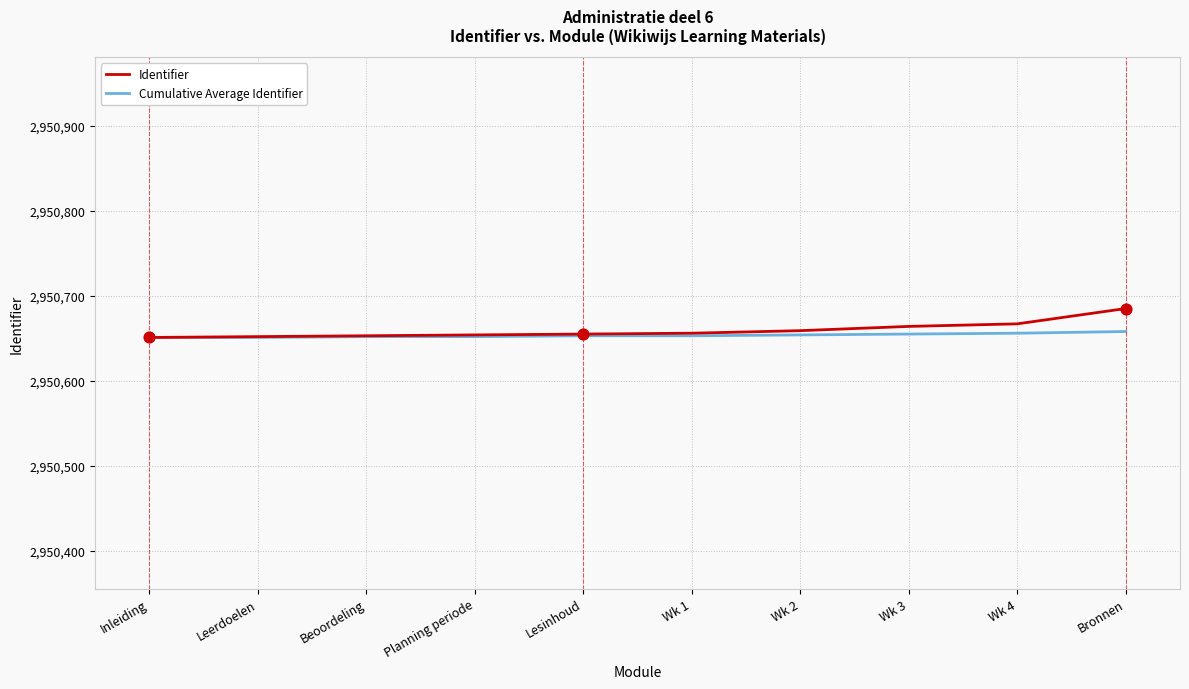

What is the spread (max minus min) of values at Wk 2?

5